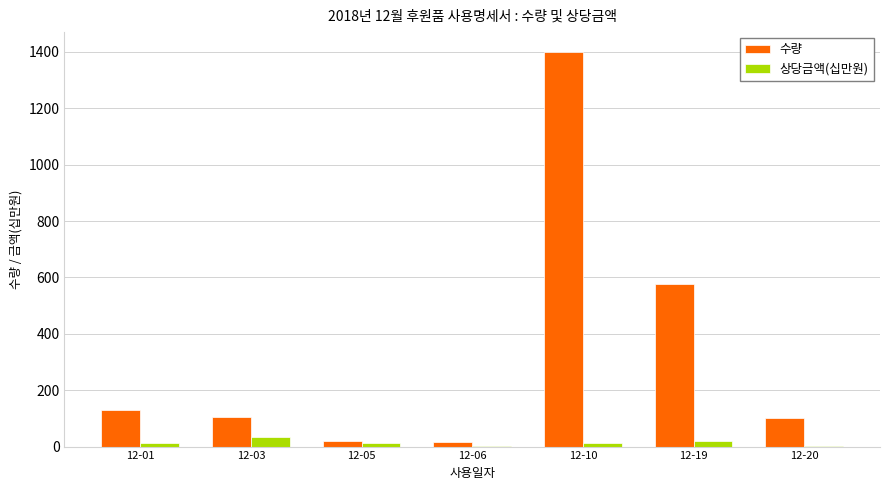

Which series has the largest total across all categories?

수량